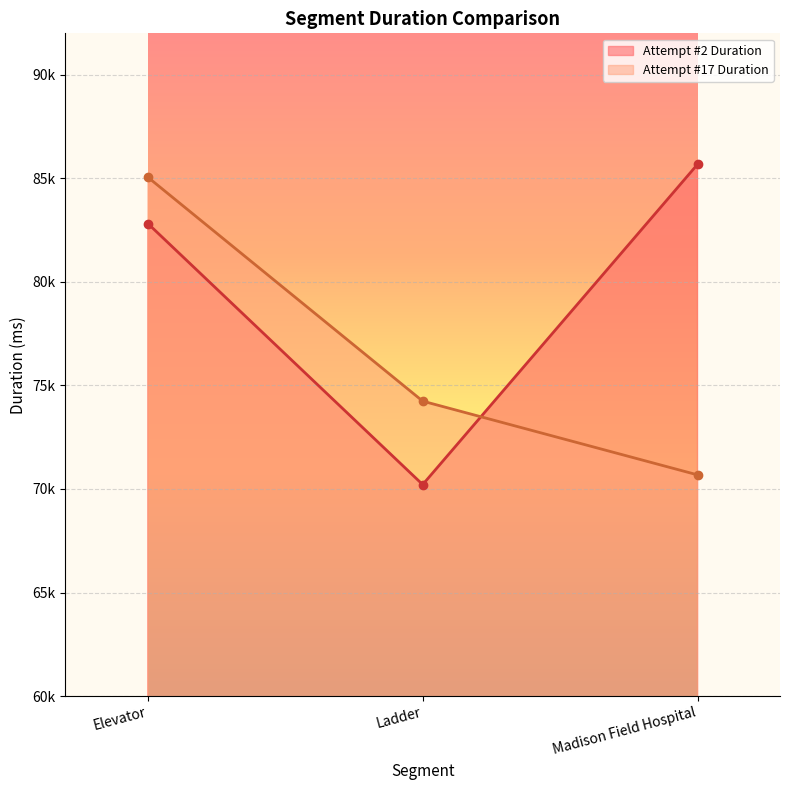

What position from the left is Elevator?

1